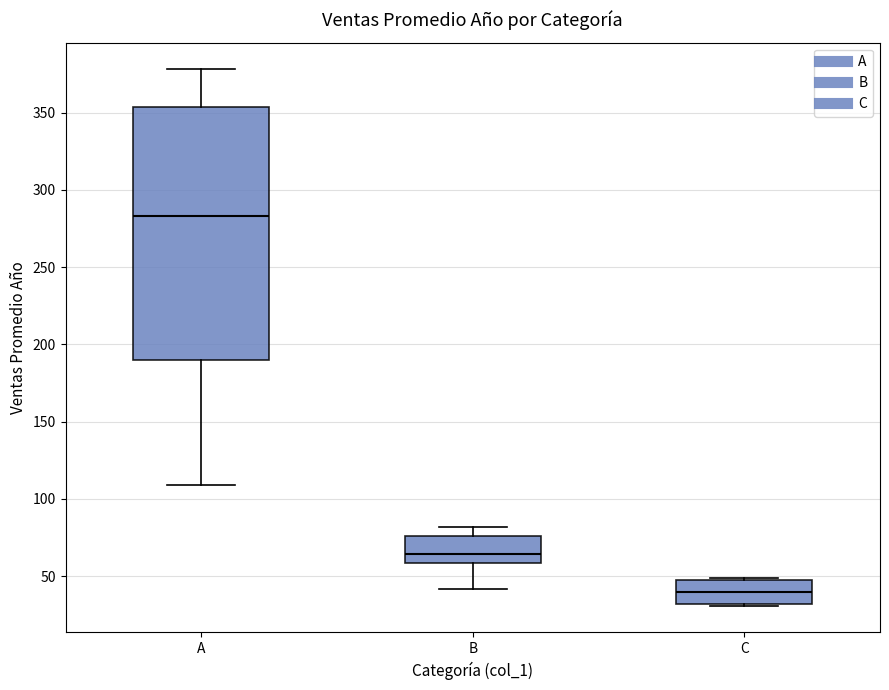

Which box is the tallest, from its lower edge to its upper edge?

A